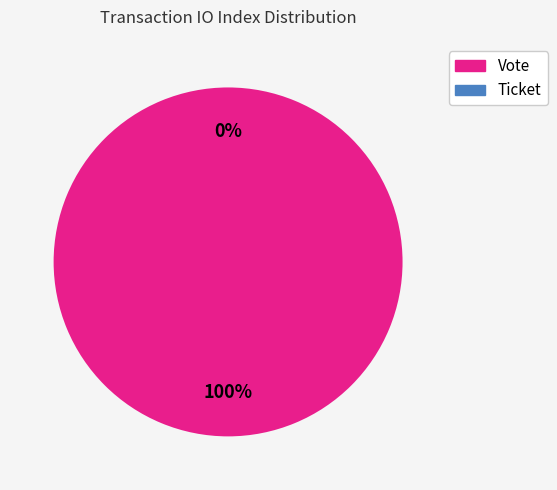

To the nearest percent, what is the difference between the largest and smallest slice percentages?

100%